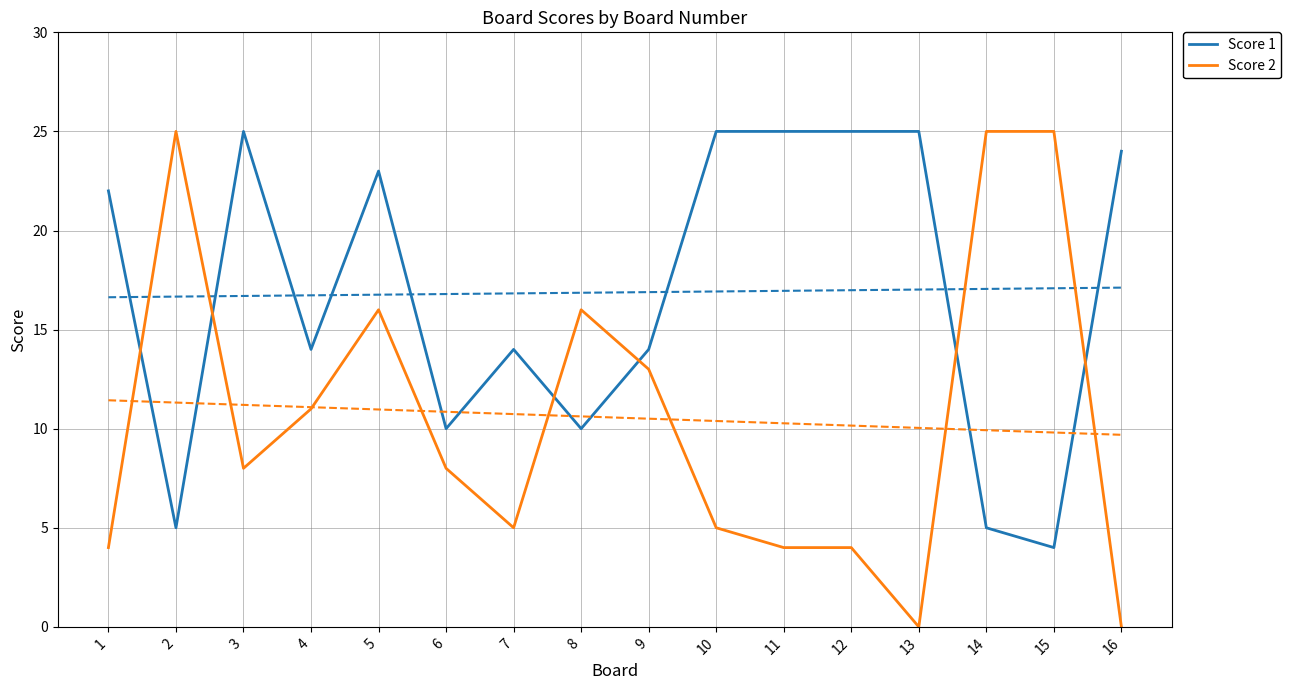

Which series has the largest total across all categories?

Score 1